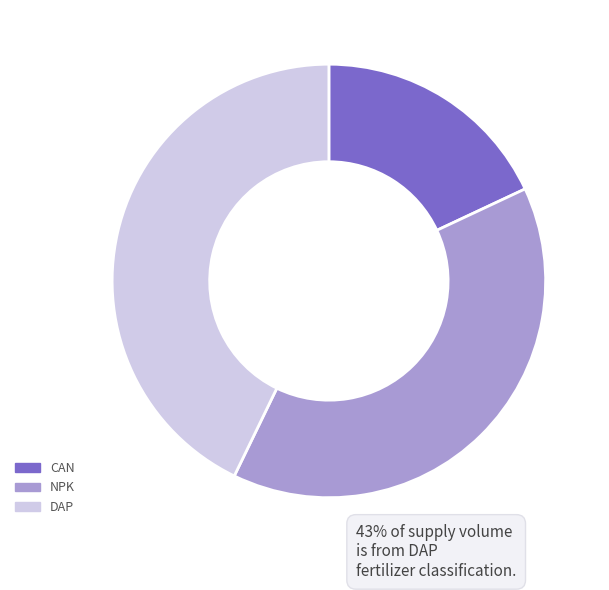

Which slice is the largest?

DAP